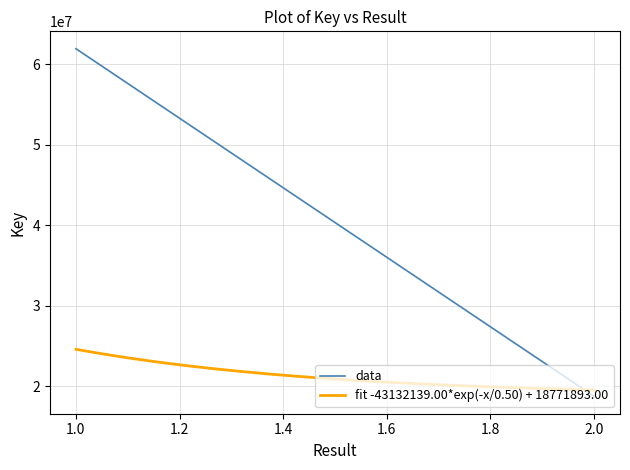

Which has a higher value, 1 or 2?

1